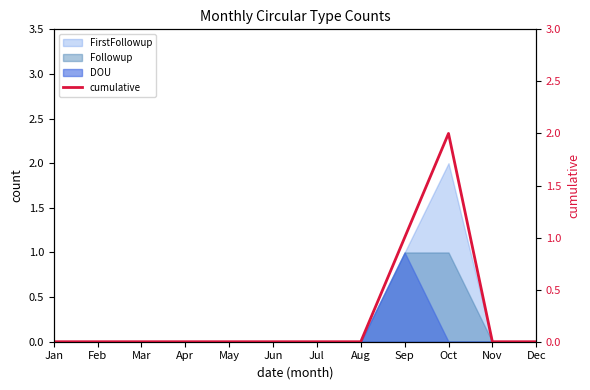

True or false: the data shows -1 at May.

False